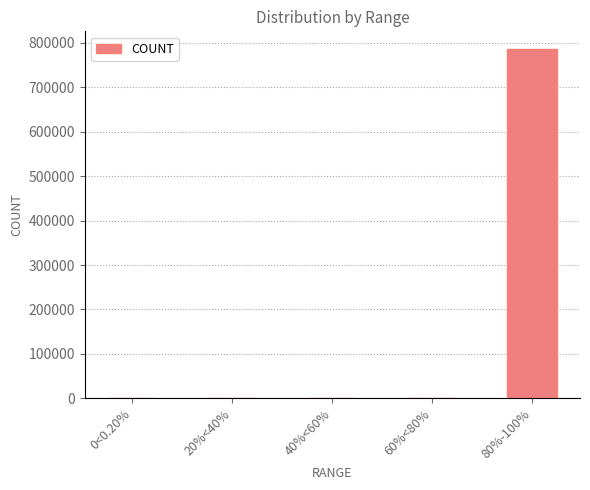

What is the average value?

157310